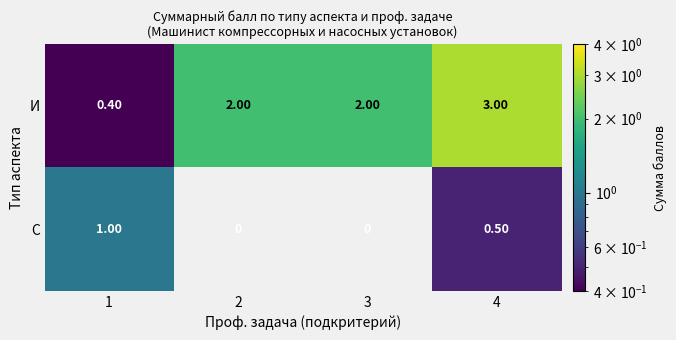

At which category is the sum across all series the highest?

4